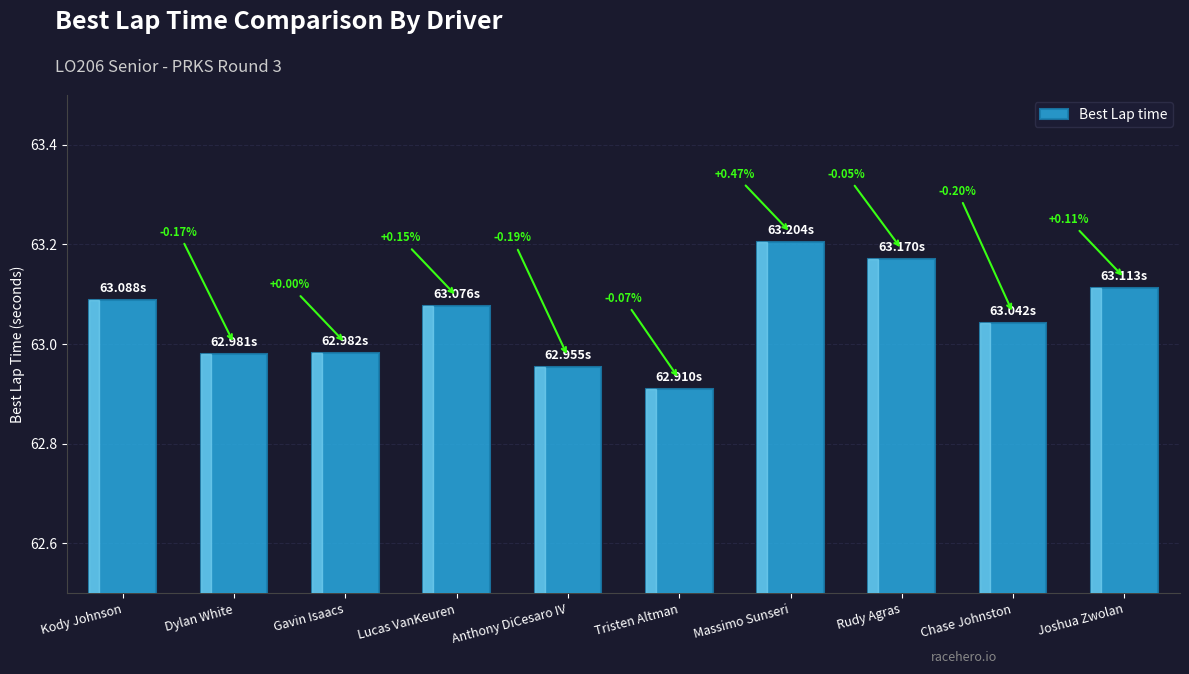

What is the change in value from Anthony DiCesaro IV to Chase Johnston?

+0.1